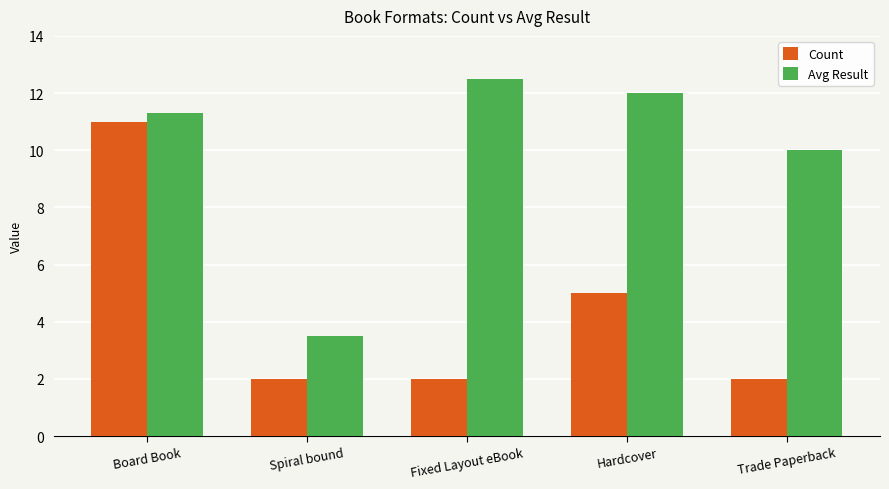

What is the label of the 2nd bar from the right?

Hardcover